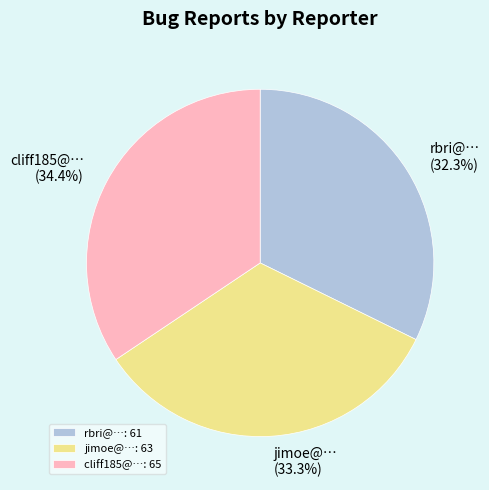

Is there a majority slice in this chart?

No